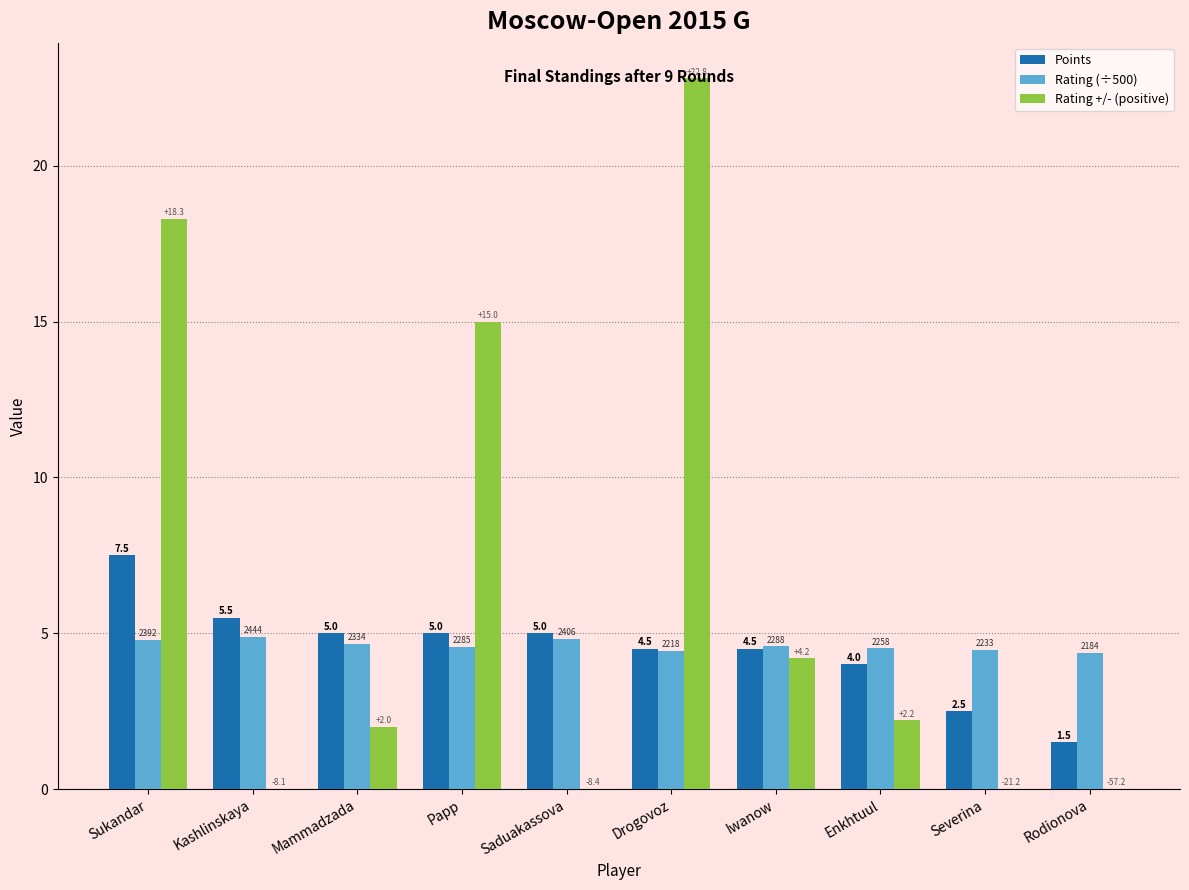

What is the total value across all series at Sukandar?

30.6